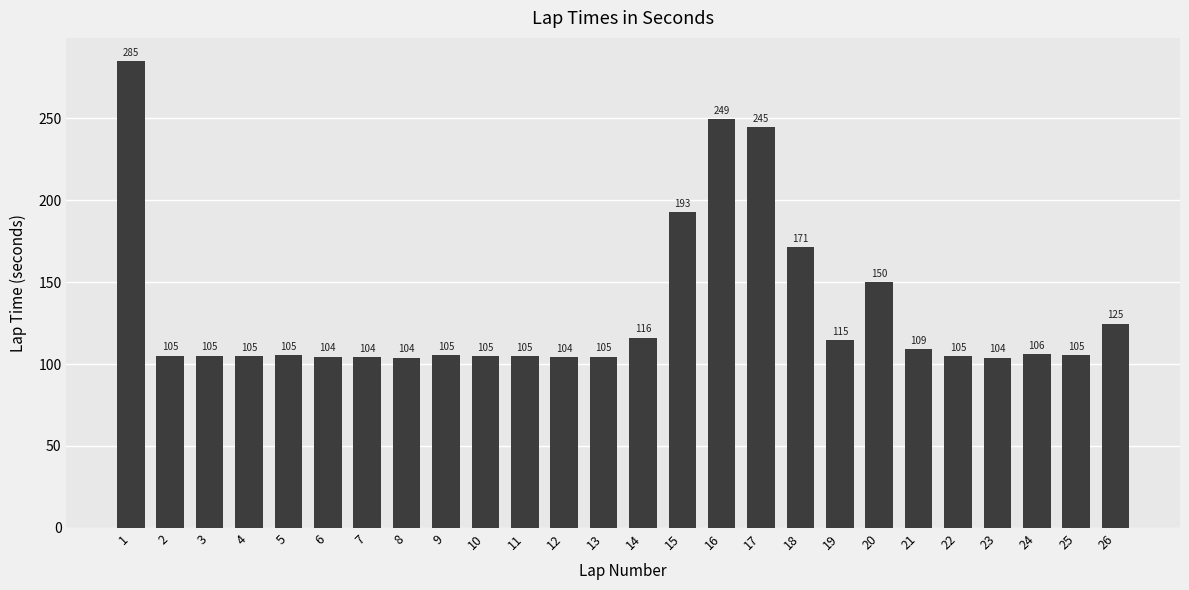

What is the value of the 6th bar from the left?

104.5